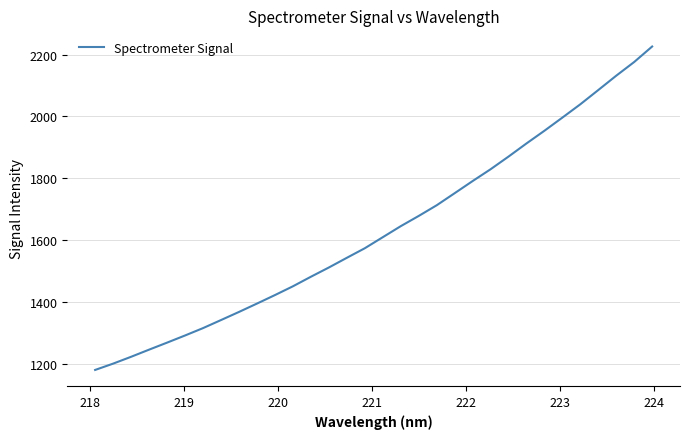

What is the smallest value displayed?

1181.9